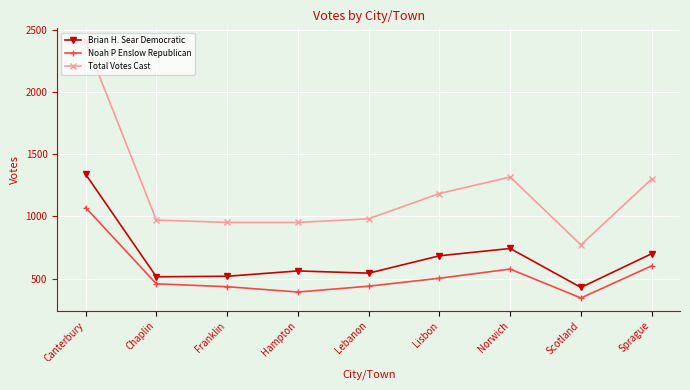

What are all the series names shown in the legend?

Brian H. Sear Democratic, Noah P Enslow Republican, Total Votes Cast